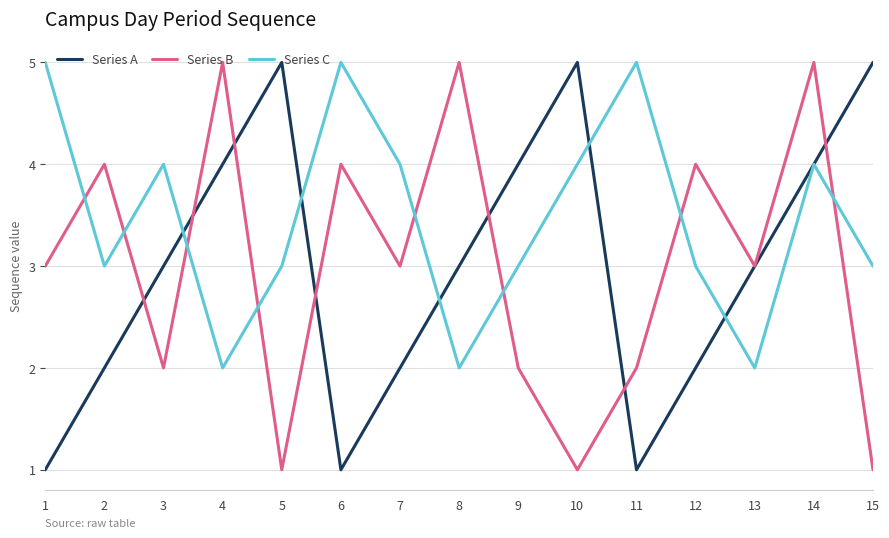

Which series ends up on top after the final intersection of Series C and Series B?

Series C